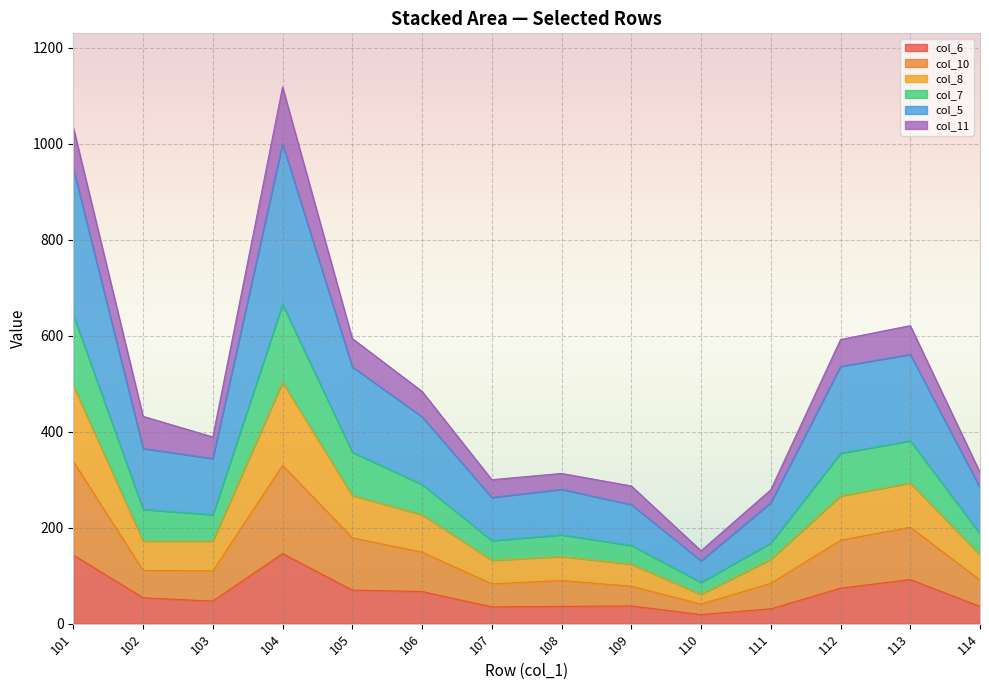

Where is the first local minimum for col_10?

103